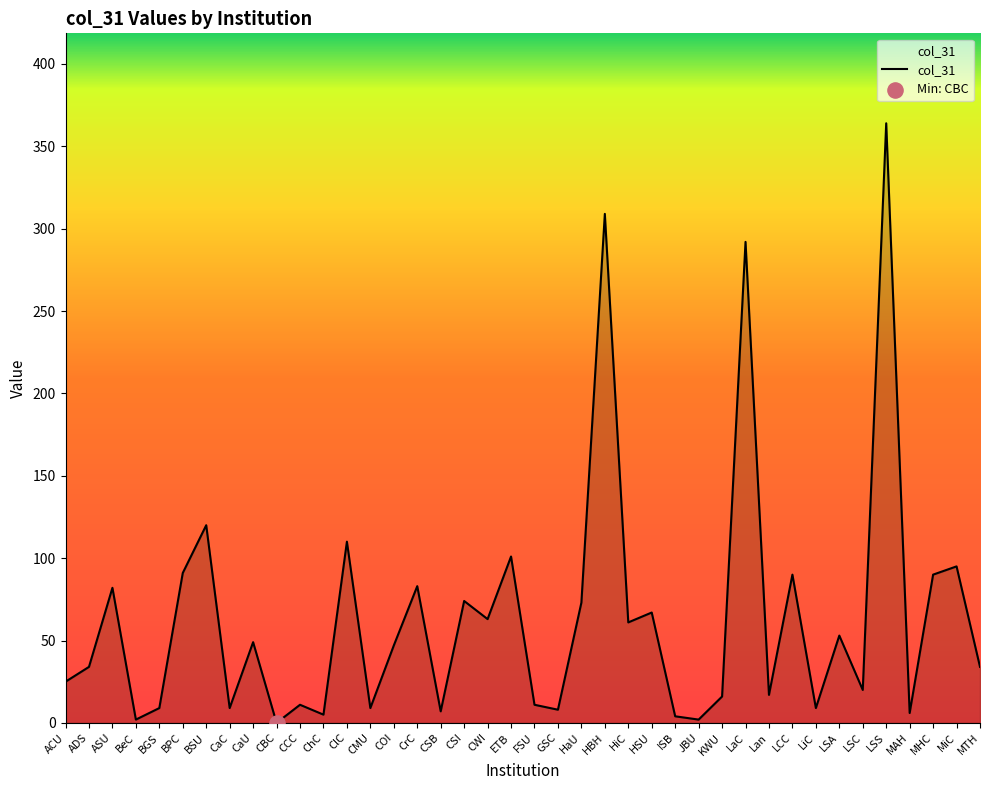

What is the change in value from LaC to LiC?

-283